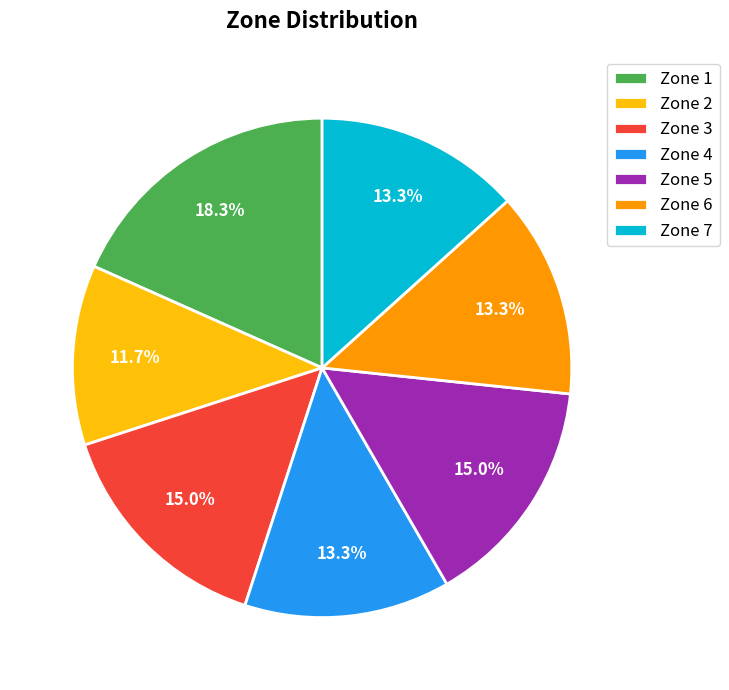

Combined, what portion of the pie is Zone 5 and Zone 7?

28.3%